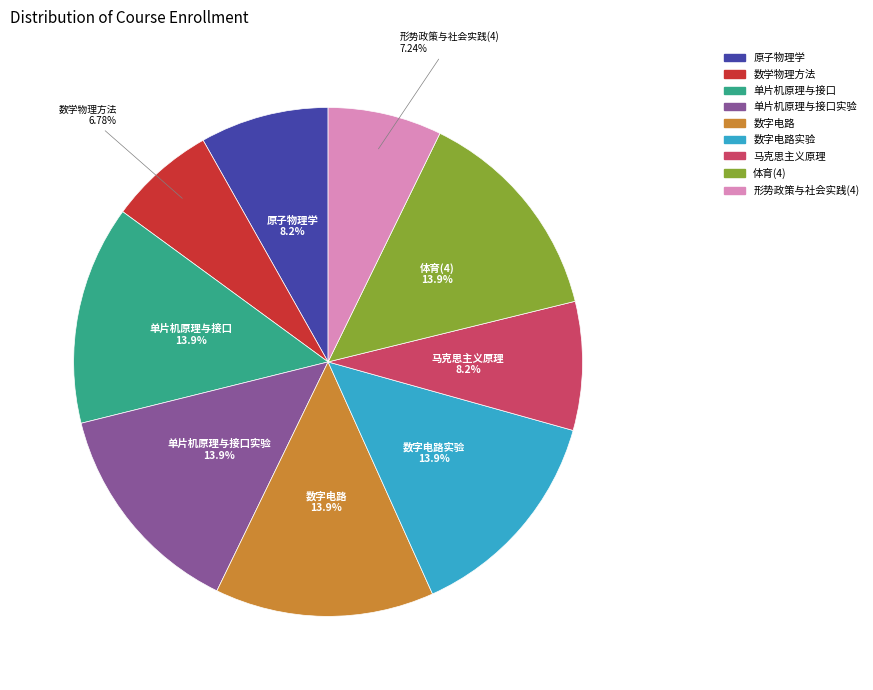

To the nearest percent, what percentage of the pie is 形势政策与社会实践(4)?

7%